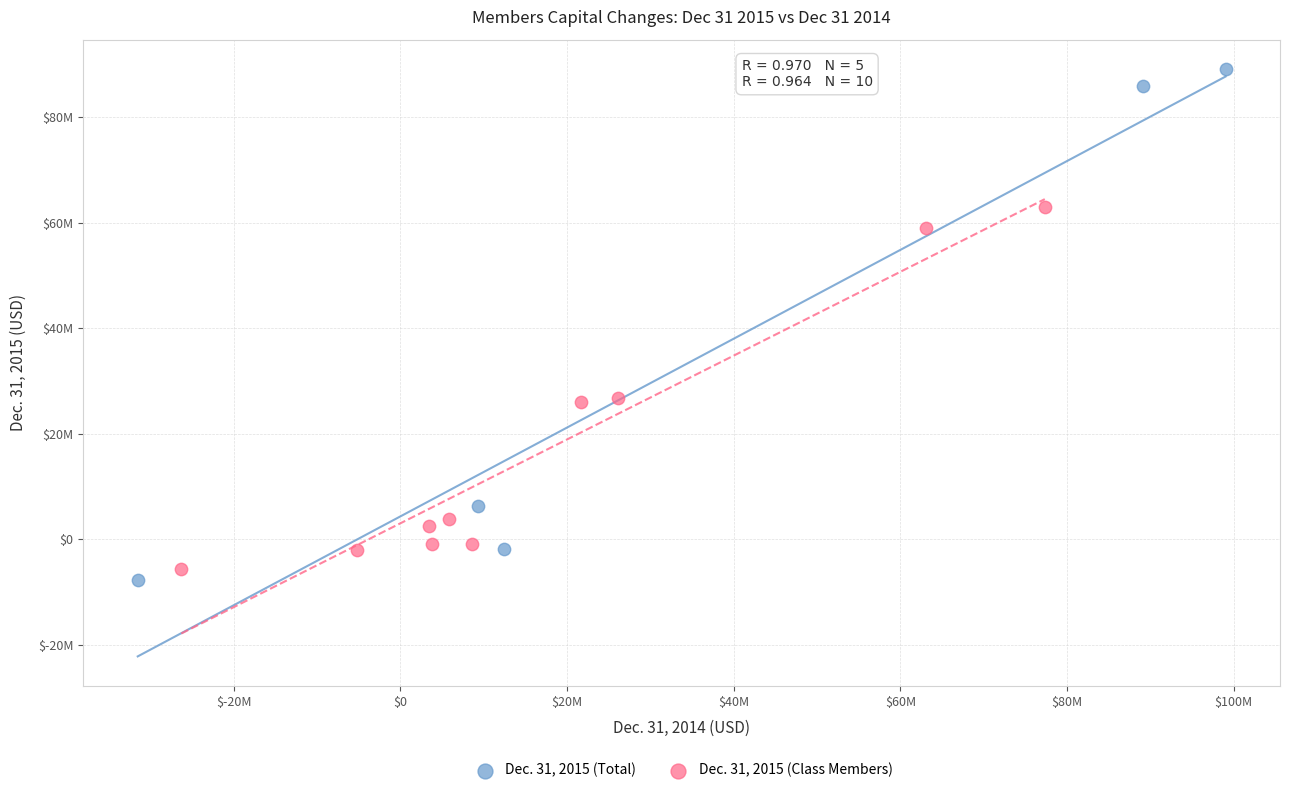

What are all the series names shown in the legend?

Dec. 31, 2015 (Total), Dec. 31, 2015 (Class Members)